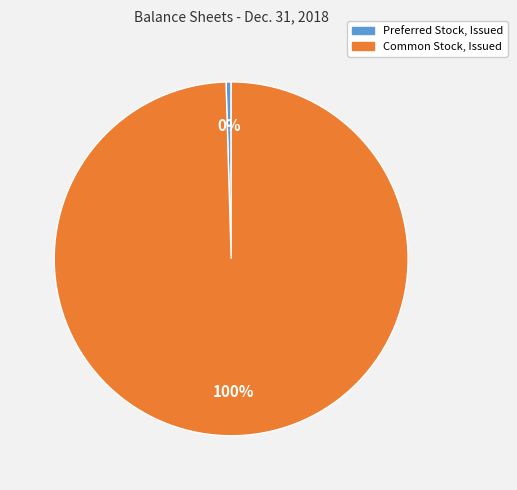

How many segments does this pie chart have?

2